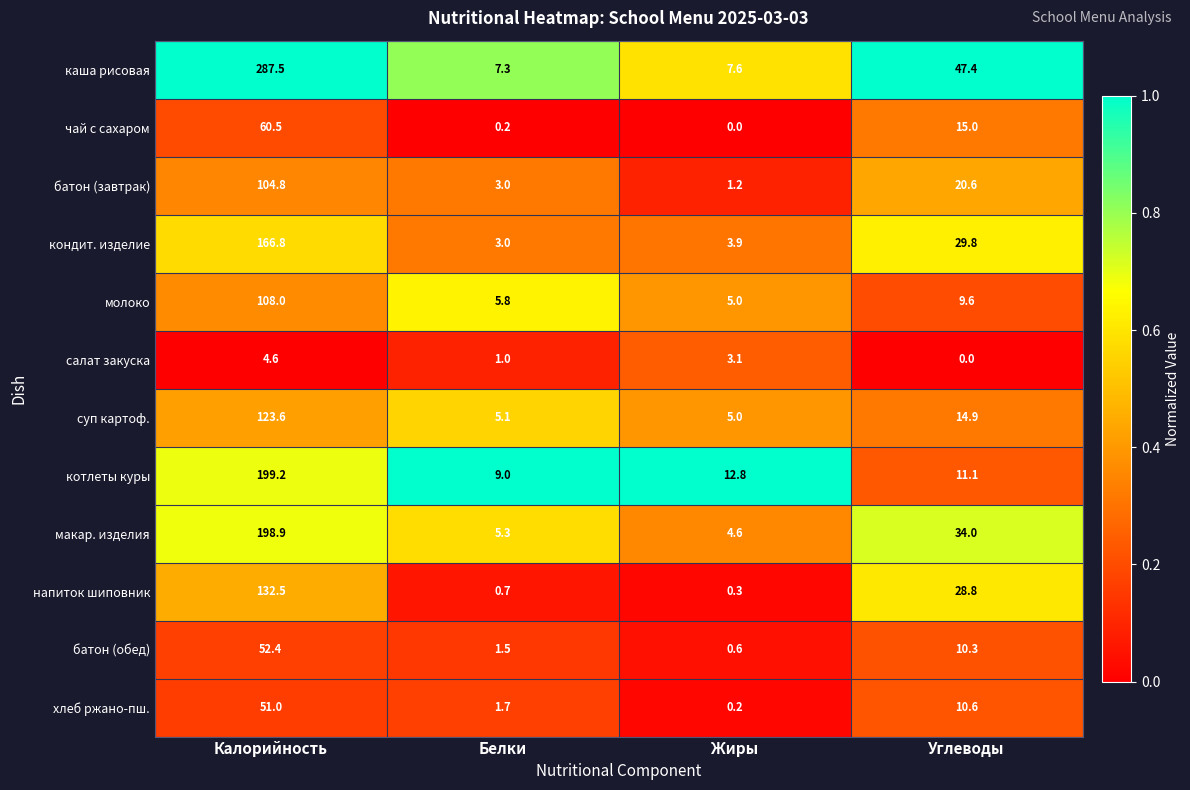

Rank the categories by салат закуска value from lowest to highest.

Углеводы, Белки, Жиры, Калорийность